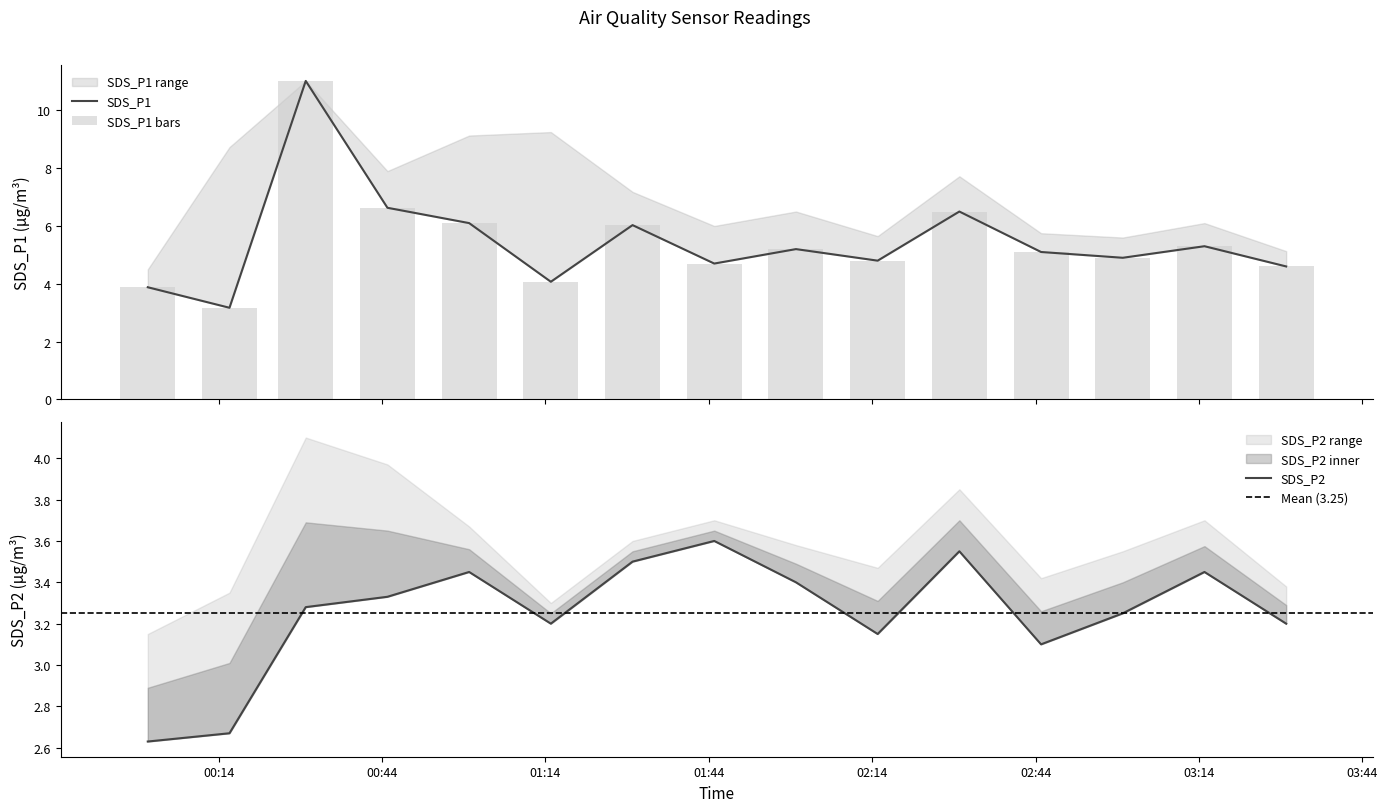

Read the SDS_P1 value at 2021/08/24 02:15.

4.8